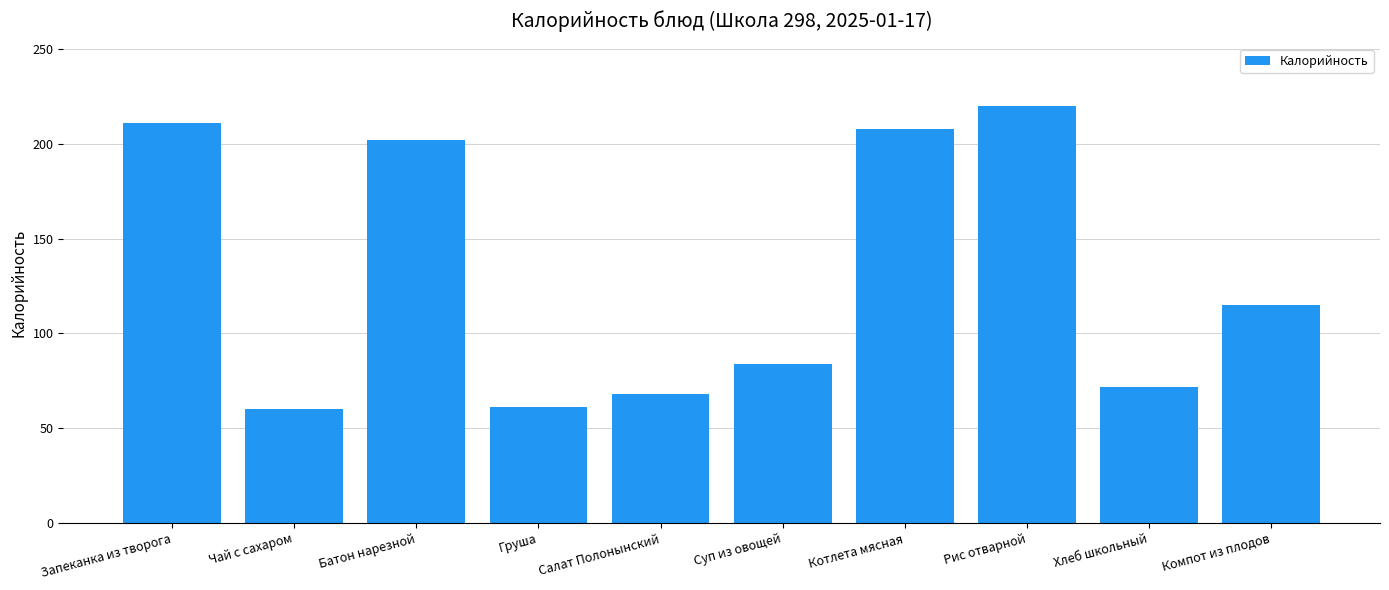

What is the minimum value shown in the chart?

60